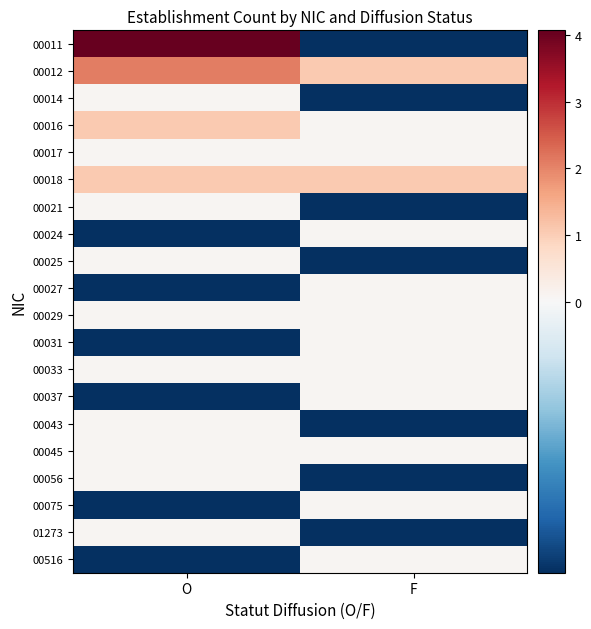

Reading left to right, list all the values displayed in this chart.

00011: O=4.1	F=-0.9
00012: O=2.1	F=1.1
00014: O=0.1	F=-0.9
00016: O=1.1	F=0.1
00017: O=0.1	F=0.1
00018: O=1.1	F=1.1
00021: O=0.1	F=-0.9
00024: O=-0.9	F=0.1
00025: O=0.1	F=-0.9
00027: O=-0.9	F=0.1
00029: O=0.1	F=0.1
00031: O=-0.9	F=0.1
00033: O=0.1	F=0.1
00037: O=-0.9	F=0.1
00043: O=0.1	F=-0.9
00045: O=0.1	F=0.1
00056: O=0.1	F=-0.9
00075: O=-0.9	F=0.1
01273: O=0.1	F=-0.9
00516: O=-0.9	F=0.1